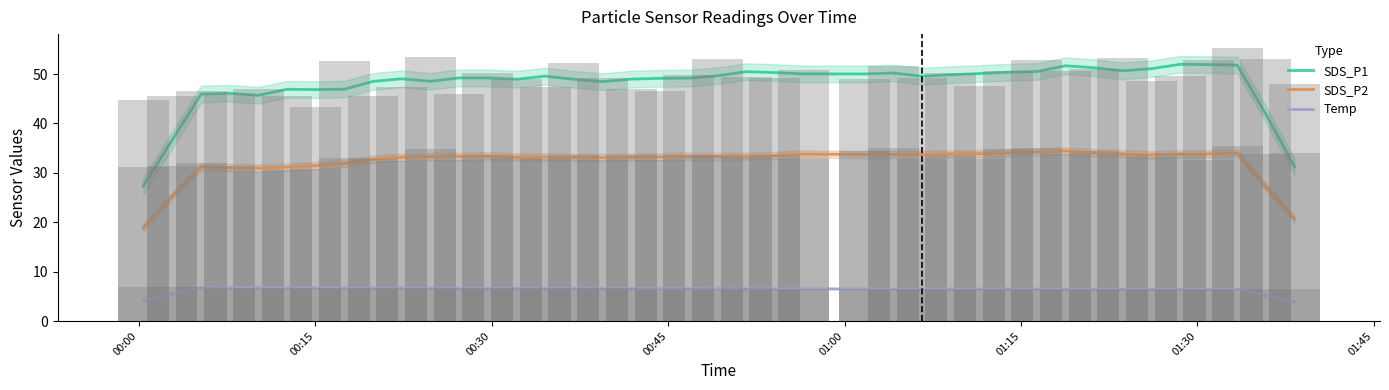

Does the chart contain stacked bars?

No